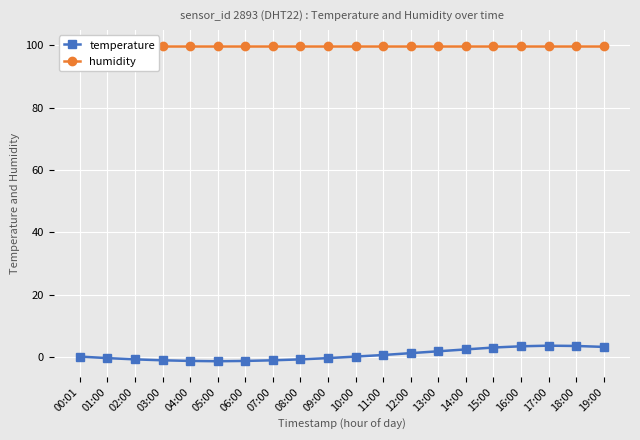

How many positive values does the temperature series have?

11